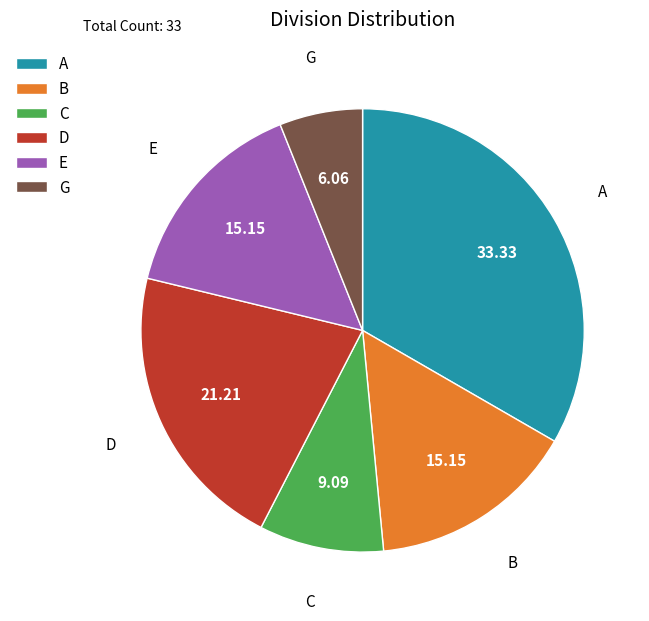

Combined, do A and E account for over 50%?

No